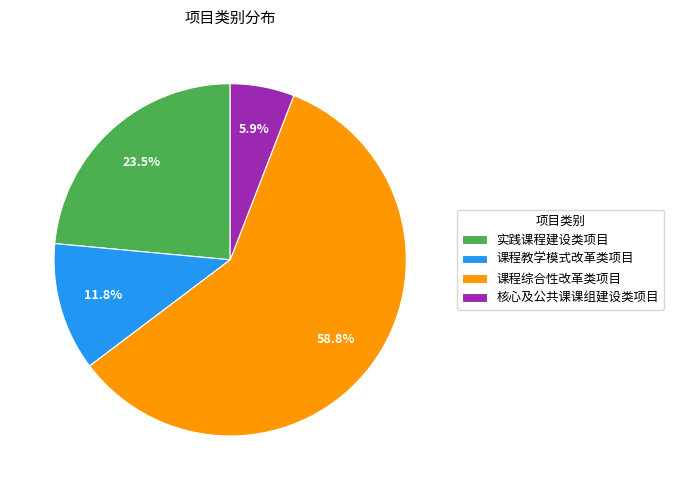

What is the majority slice?

课程综合性改革类项目